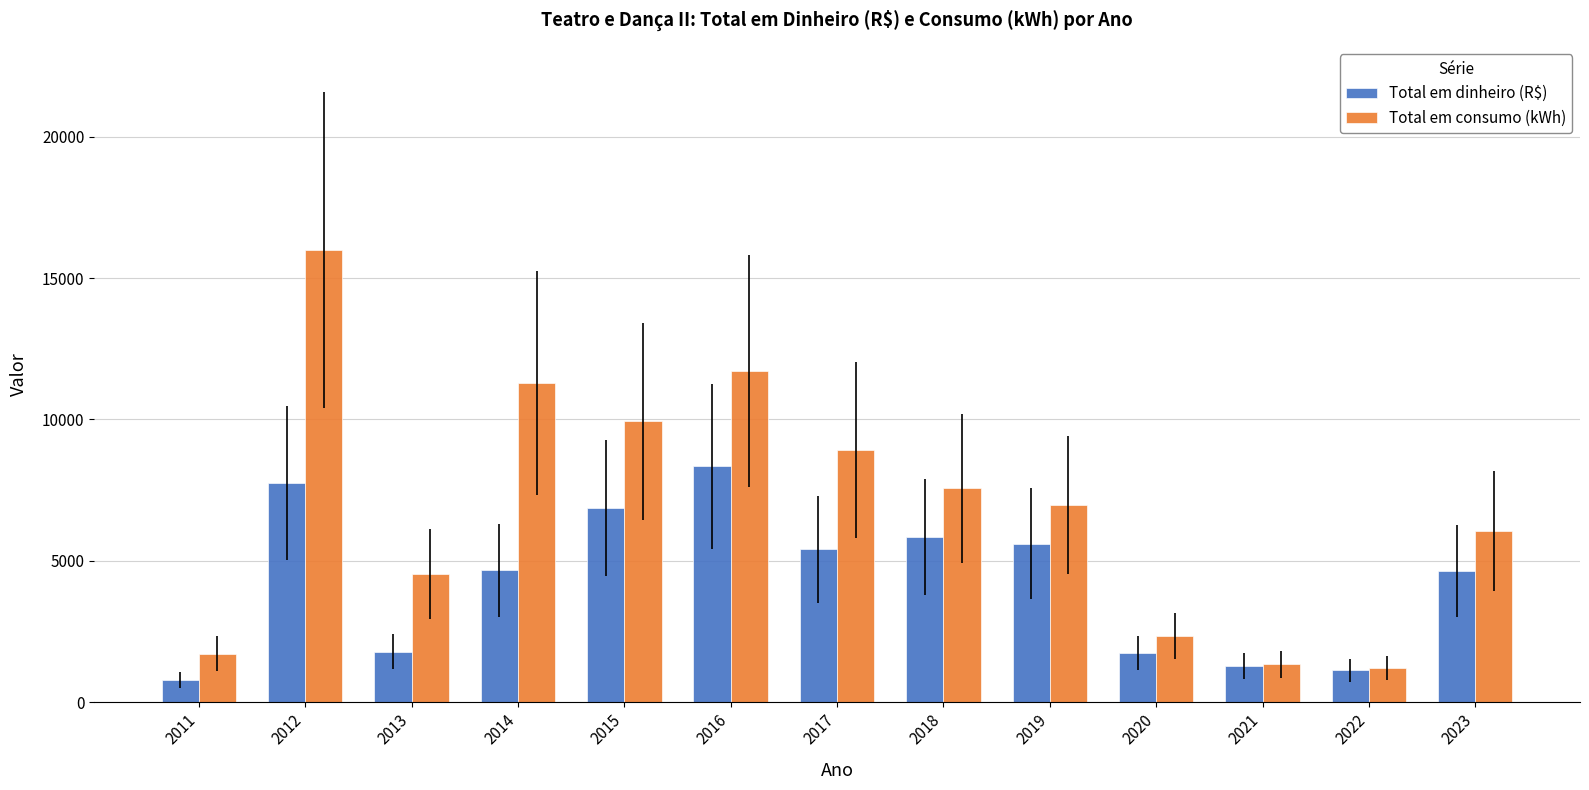

Where does the Total em dinheiro (R$) series first go above 4664?

2012